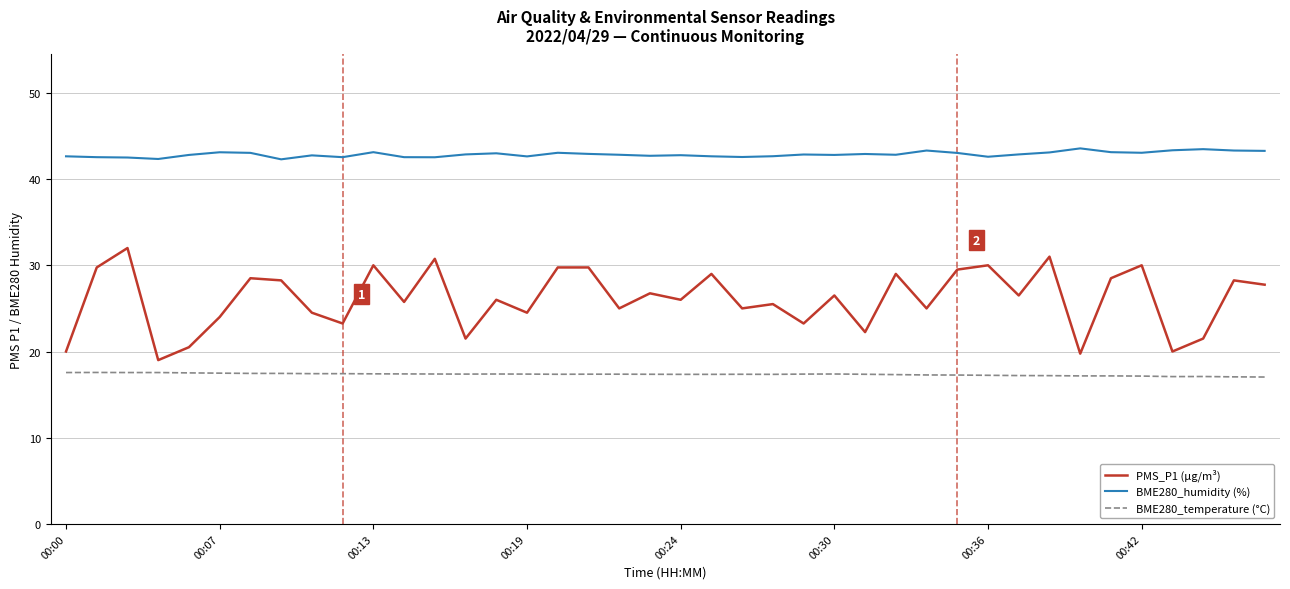

True or false: PMS_P1 (µg/m³) and BME280_temperature (°C) intersect in this chart.

False